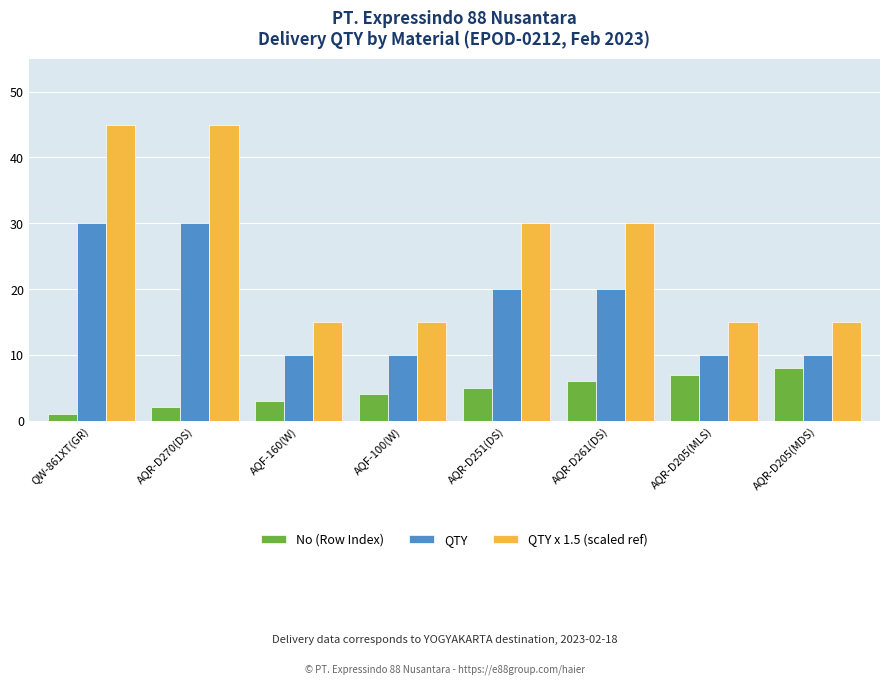

List the series in order of their peak value, lowest first.

No (Row Index), QTY, QTY x 1.5 (scaled ref)